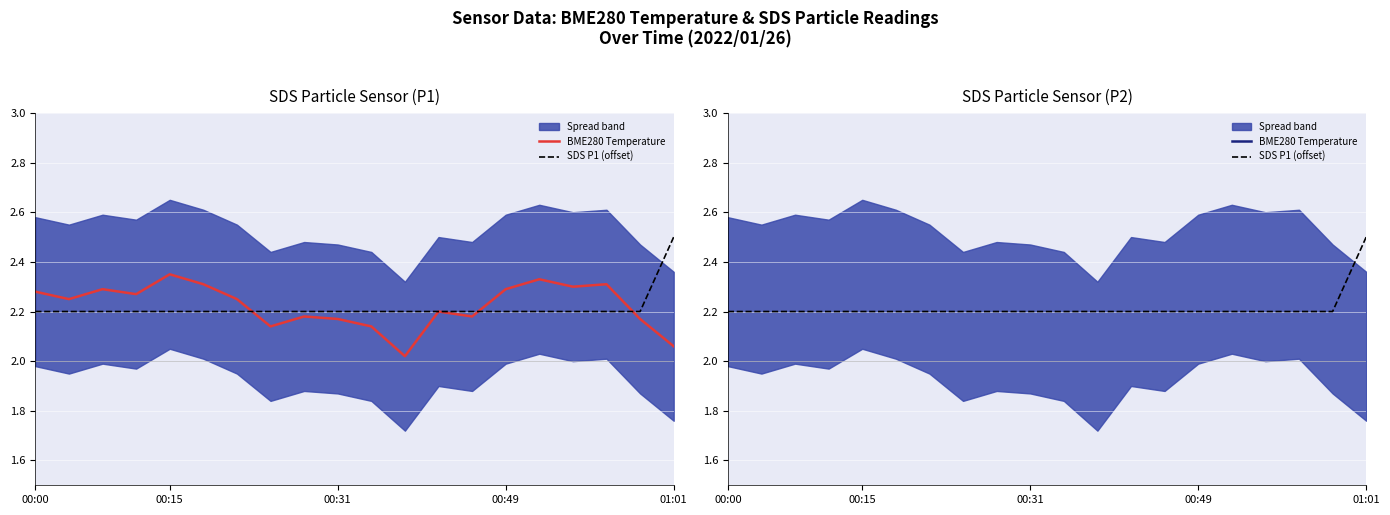

Count the SDS P1 (offset) values in the range 2 to 3.

20